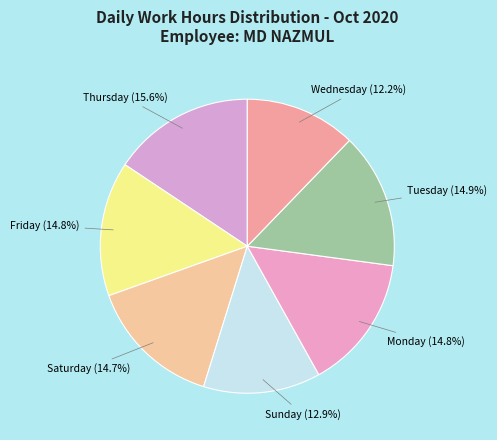

Which slice is the largest?

Thursday